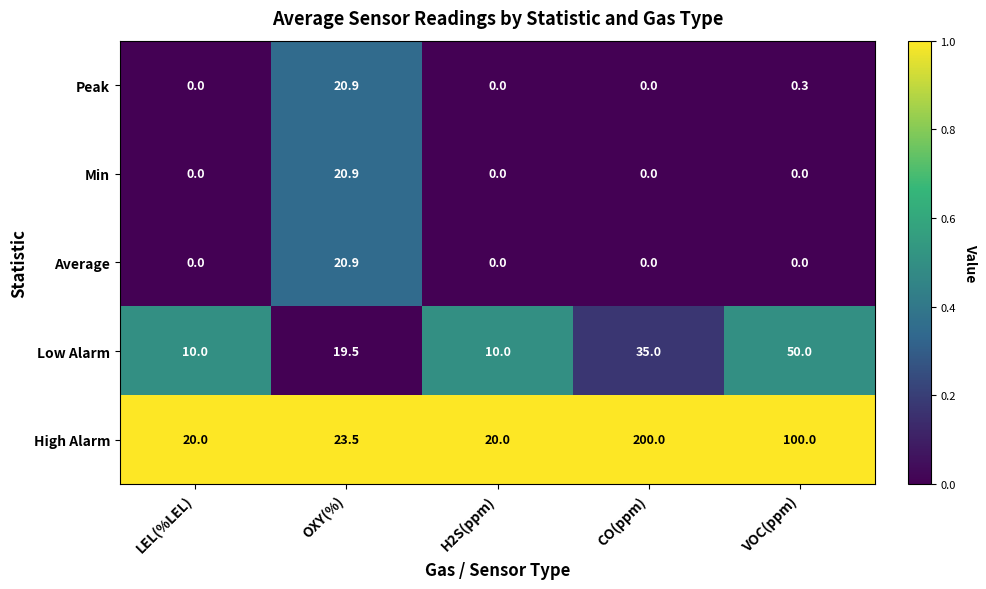

Count the number of categories in the chart.

5